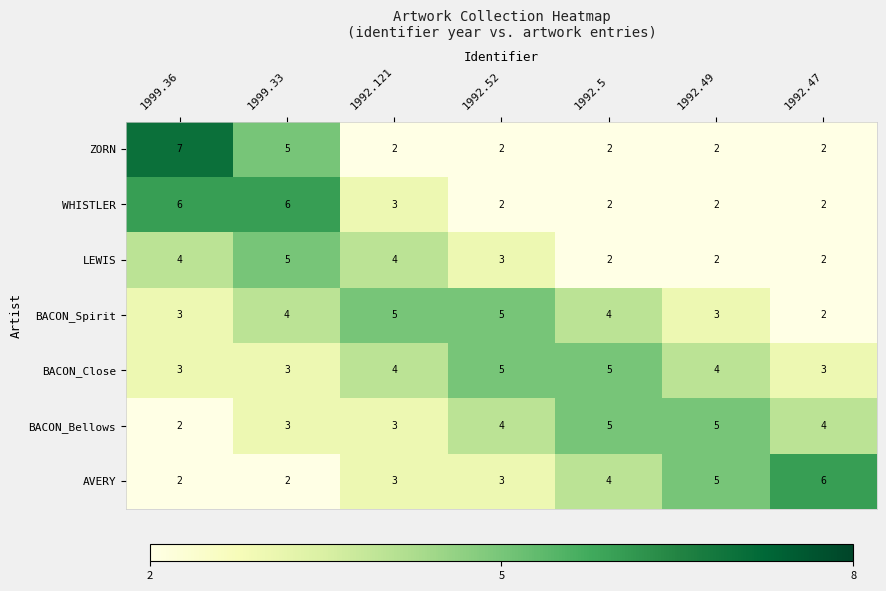

Which label corresponds to the largest value in the chart?

1999.36